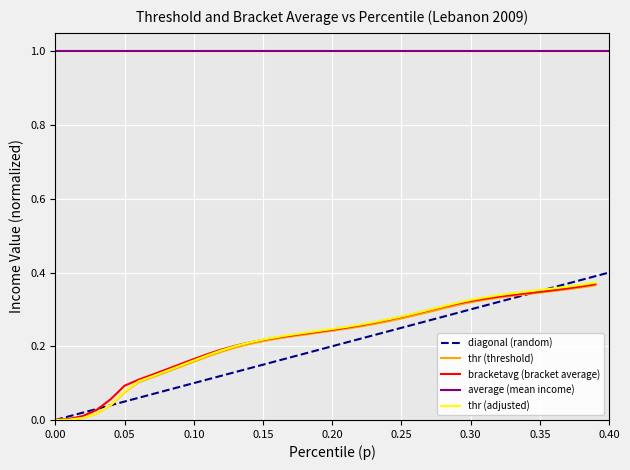

The thr (threshold) series shows 0.1 at 0.25. True or false?

False